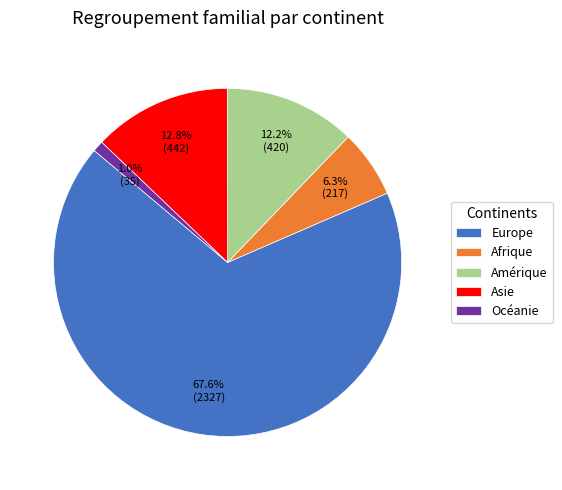

Count the number of slices in the pie.

5